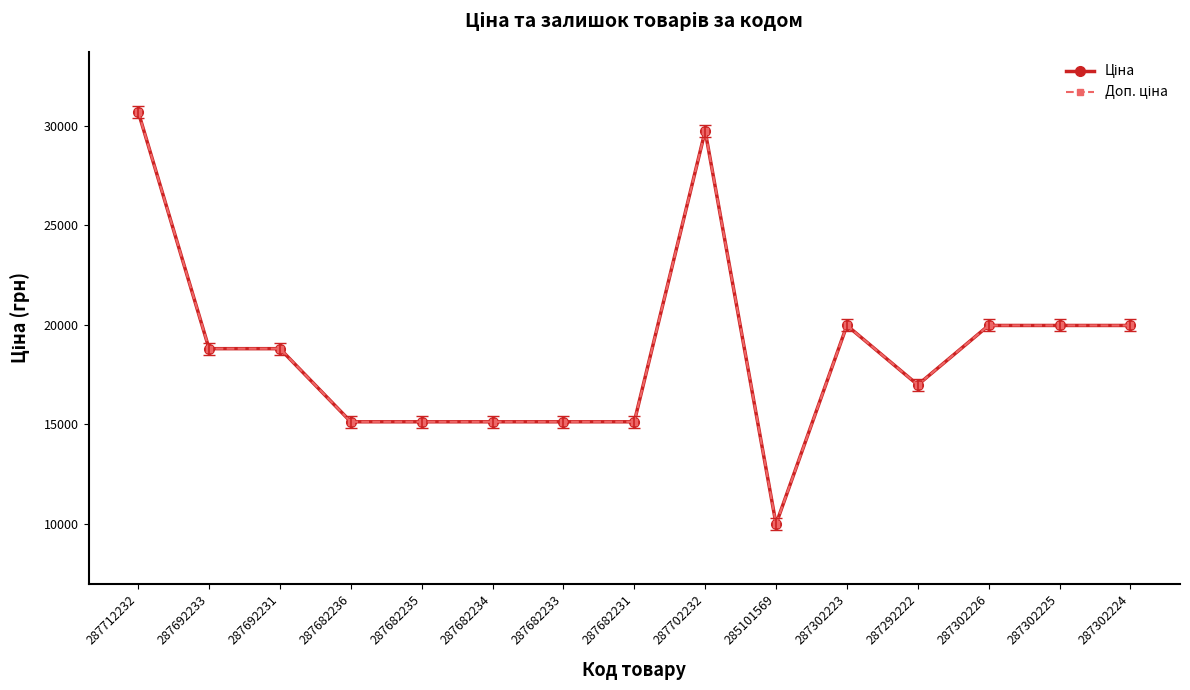

What is the value of the Ціна point at the 9th from the left?

29747.2